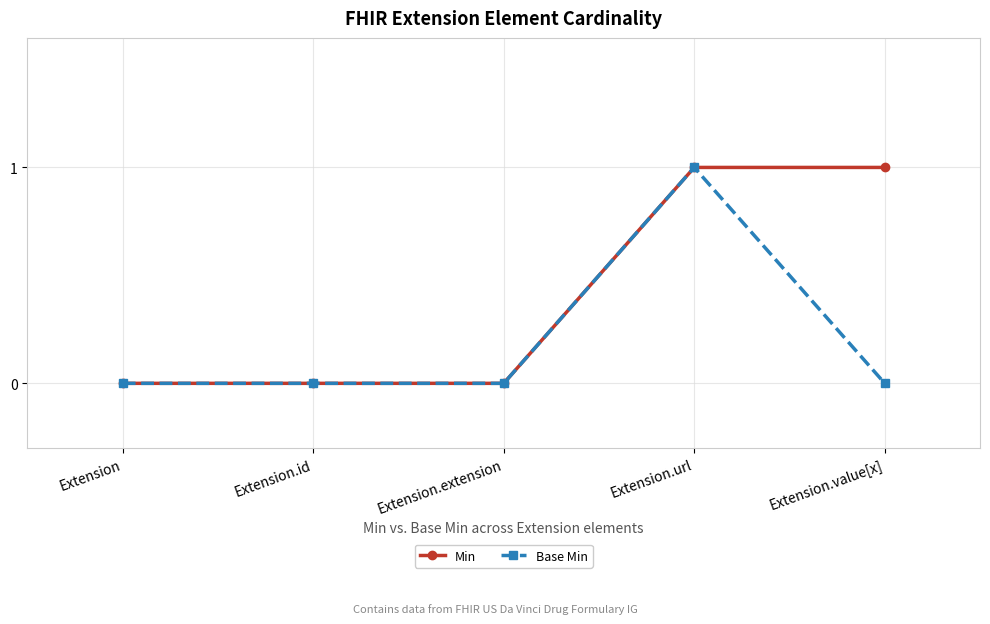

Reading right to left, extract all data points from this chart.

Min: Extension.value[x]=1	Extension.url=1	Extension.extension=0	Extension.id=0	Extension=0
Base Min: Extension.value[x]=0	Extension.url=1	Extension.extension=0	Extension.id=0	Extension=0